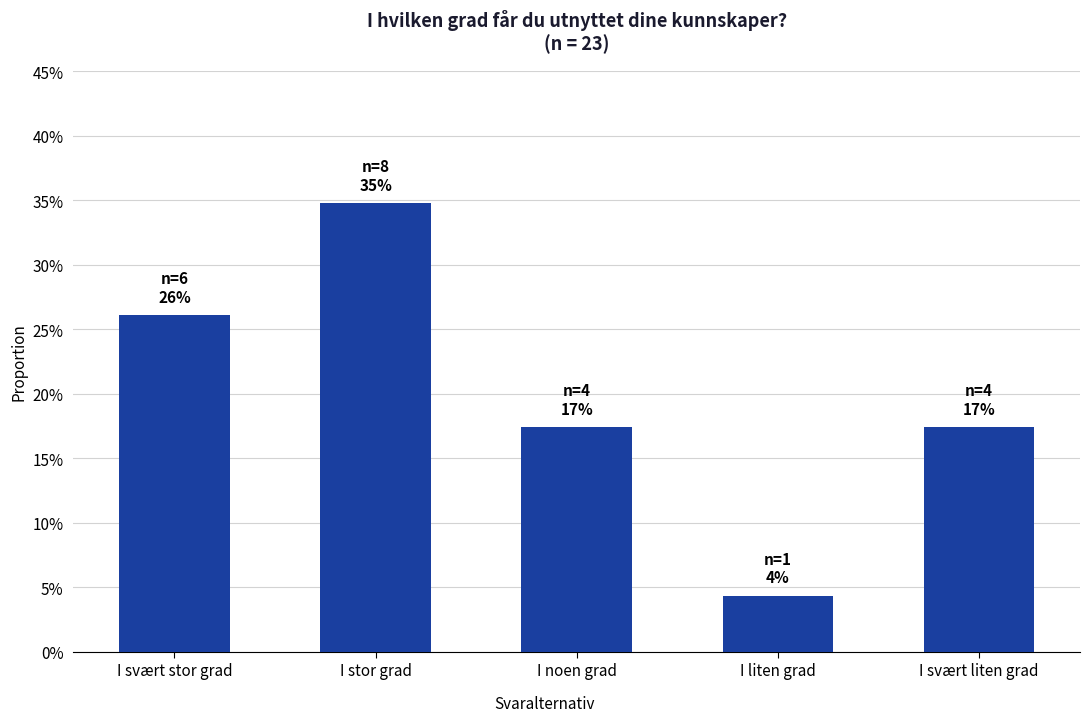

Are the bars grouped side by side (vs. stacked)?

No